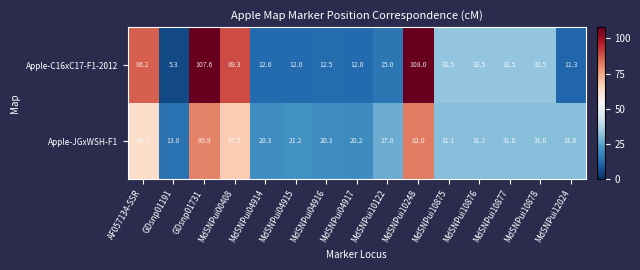

At MdSNPui00408, list the series in order from largest to smallest.

Apple-C16xC17-F1-2012, Apple-JGxWSH-F1